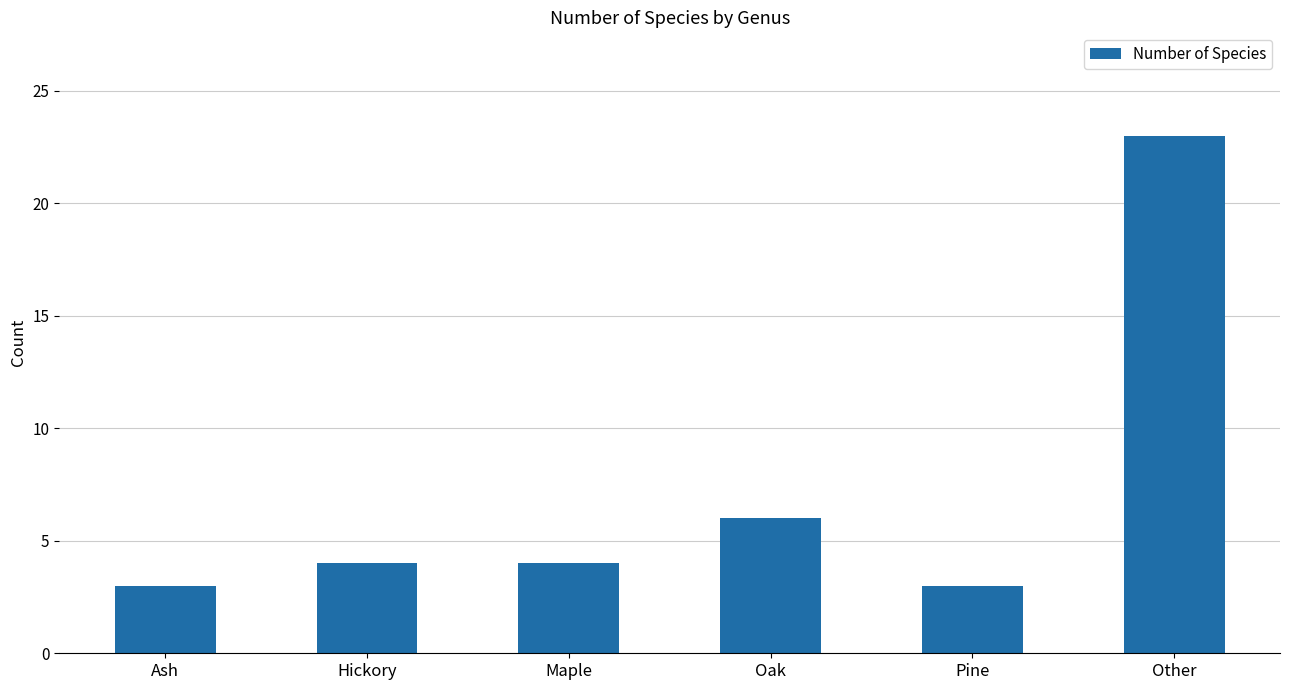

What is the sum of all values?

43